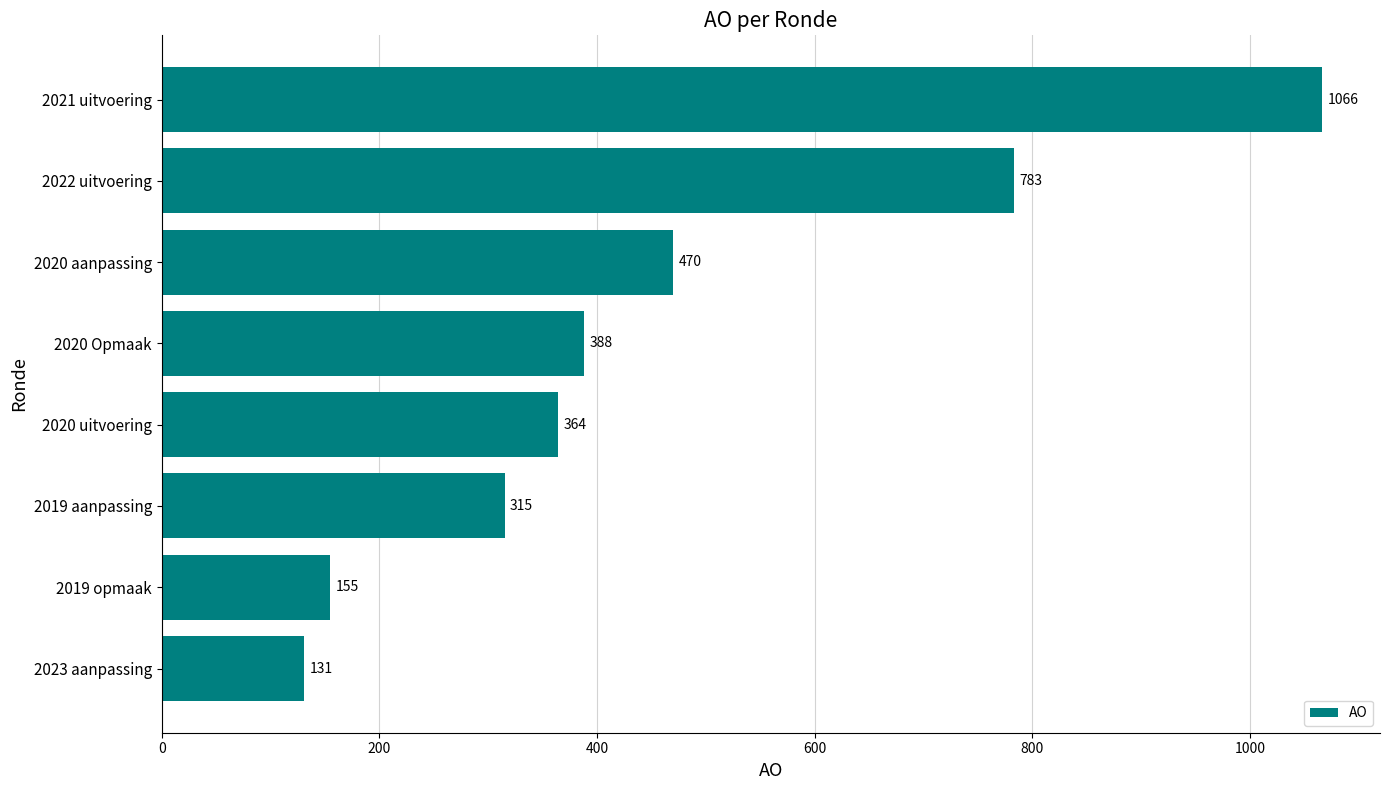

What is the greatest value displayed?

1066